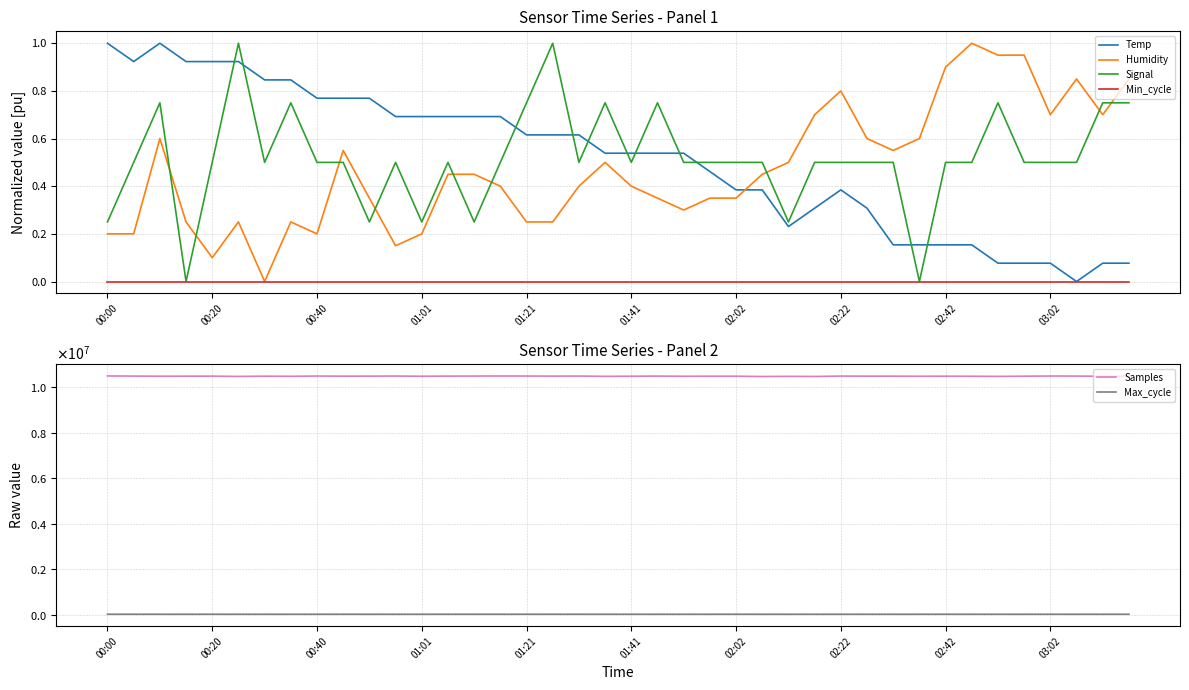

The Samples series shows 10478482.0 at 23. True or false?

True